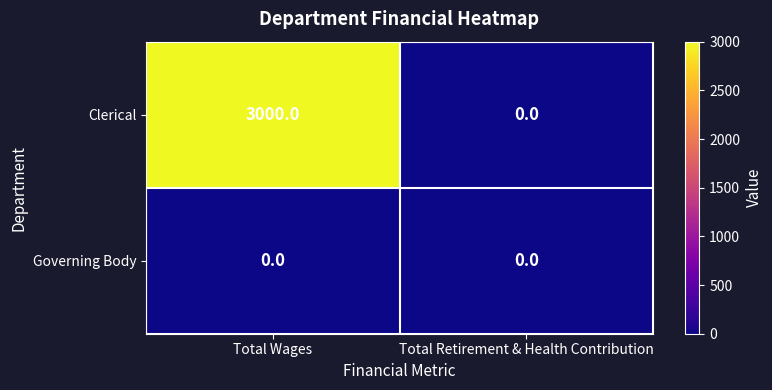

Which series changed the most between Total Wages and Total Retirement & Health Contribution?

Clerical